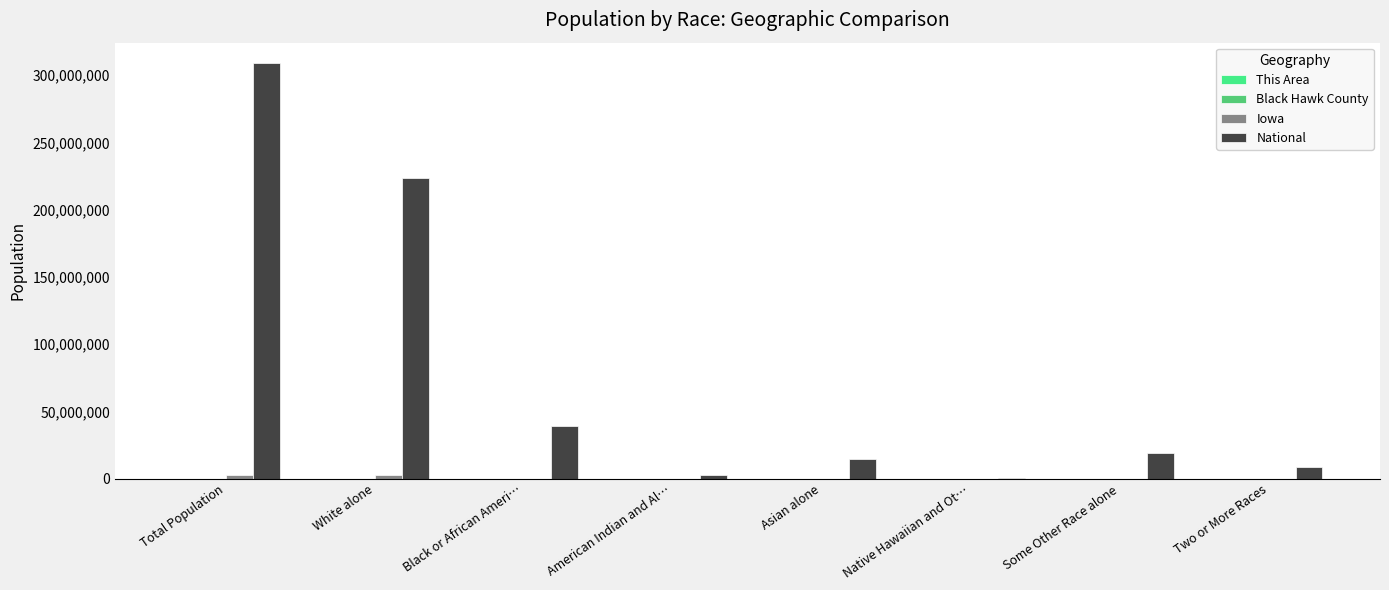

At which category is the sum across all series the highest?

Total Population